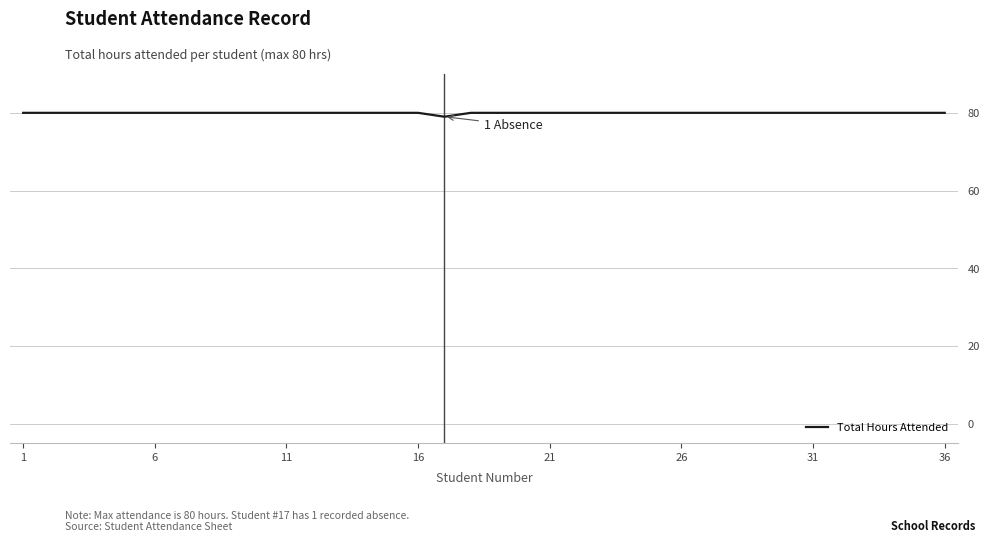

What is the minimum value shown in the chart?

79